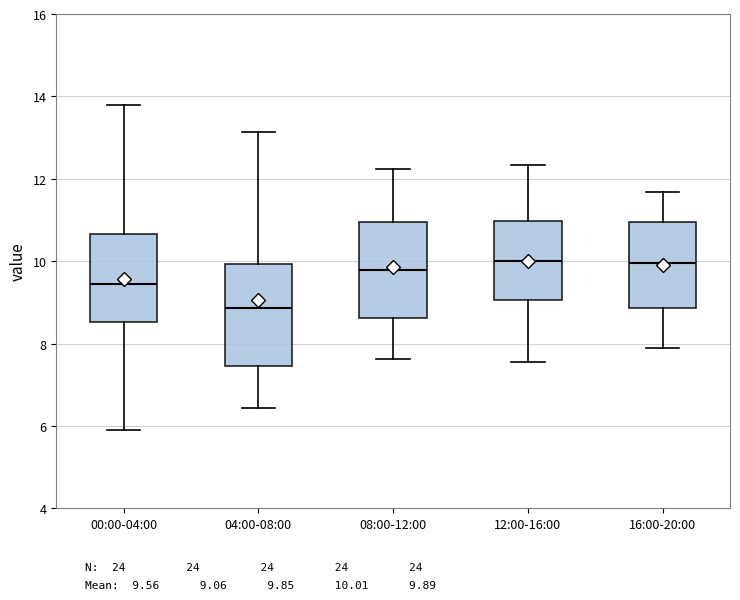

Reading left to right, transcribe this box plot: for each box, give where its median line is, the range the box spans, and where its two whiskers end, as read against the y-axis. The values are not printed on the chart, so give them approximately, as read against the axis.

00:00-04:00: median 9.4, box 8.6 to 10.6, whiskers 6.0 to 13.8
04:00-08:00: median 8.8, box 7.4 to 10.0, whiskers 6.4 to 13.2
08:00-12:00: median 9.8, box 8.6 to 11.0, whiskers 7.6 to 12.2
12:00-16:00: median 10.0, box 9.0 to 11.0, whiskers 7.6 to 12.4
16:00-20:00: median 10.0, box 8.8 to 11.0, whiskers 7.8 to 11.6